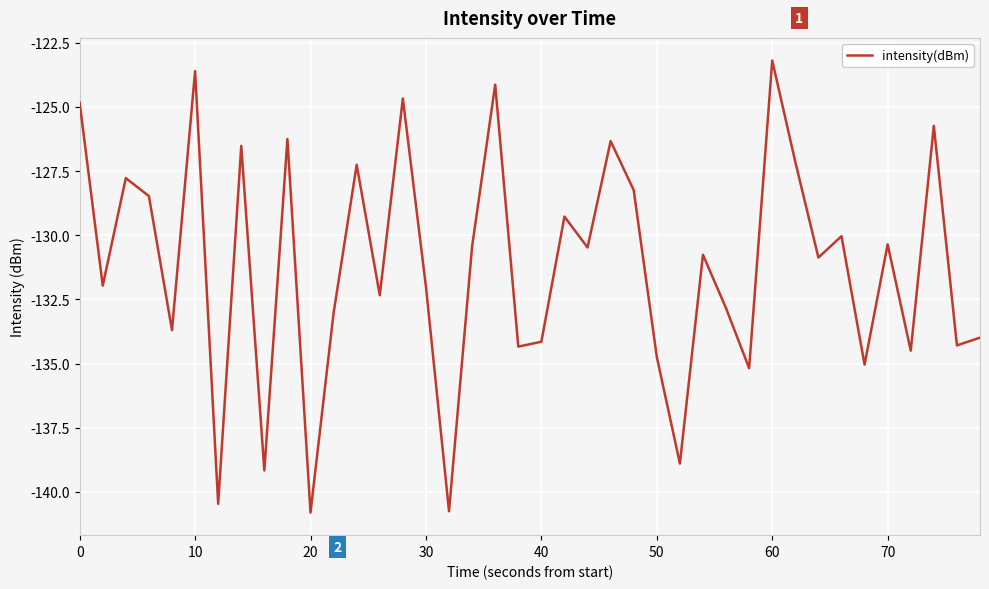

Count the number of categories in the chart.

40